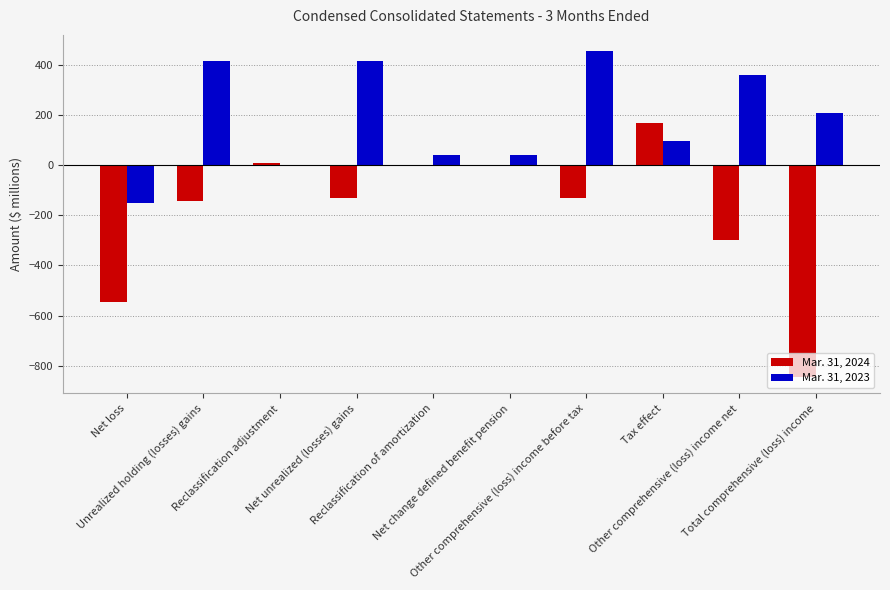

What is the sum of all Mar. 31, 2024 values?

-1914